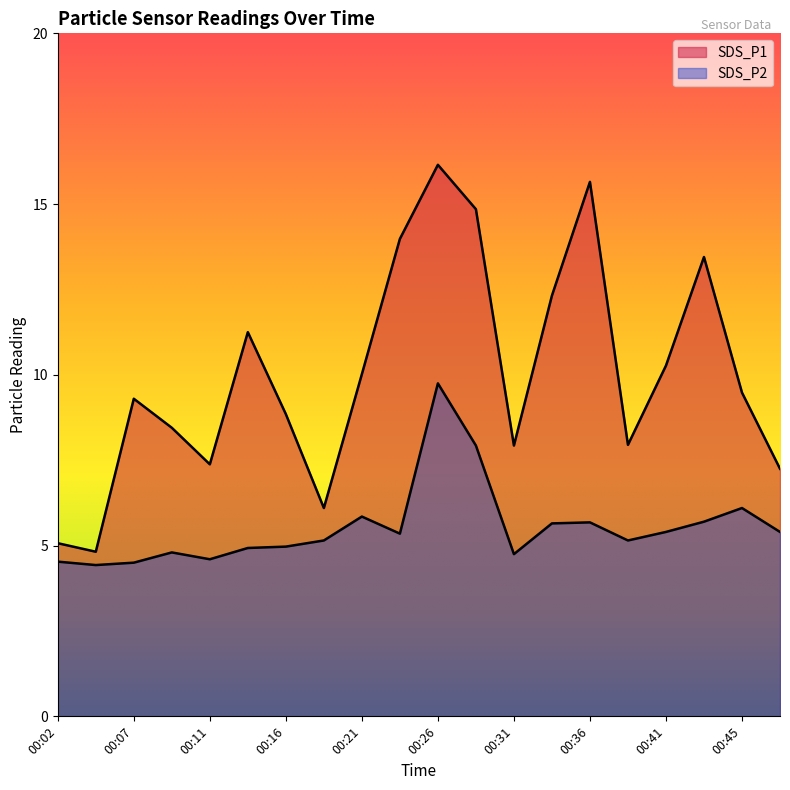

Where does the SDS_P2 series first go above 5?

00:19